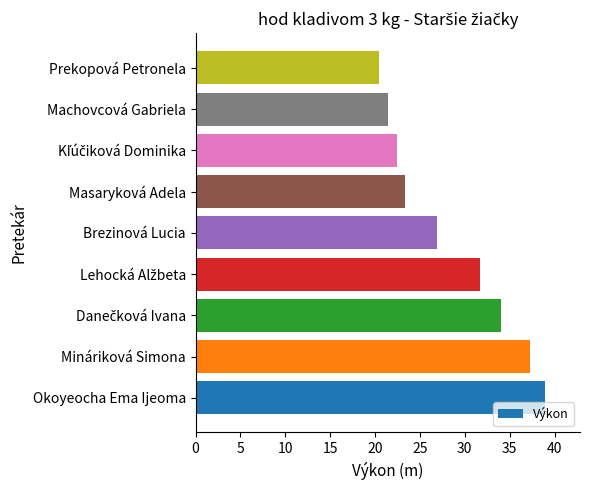

Does the chart contain any negative values?

No